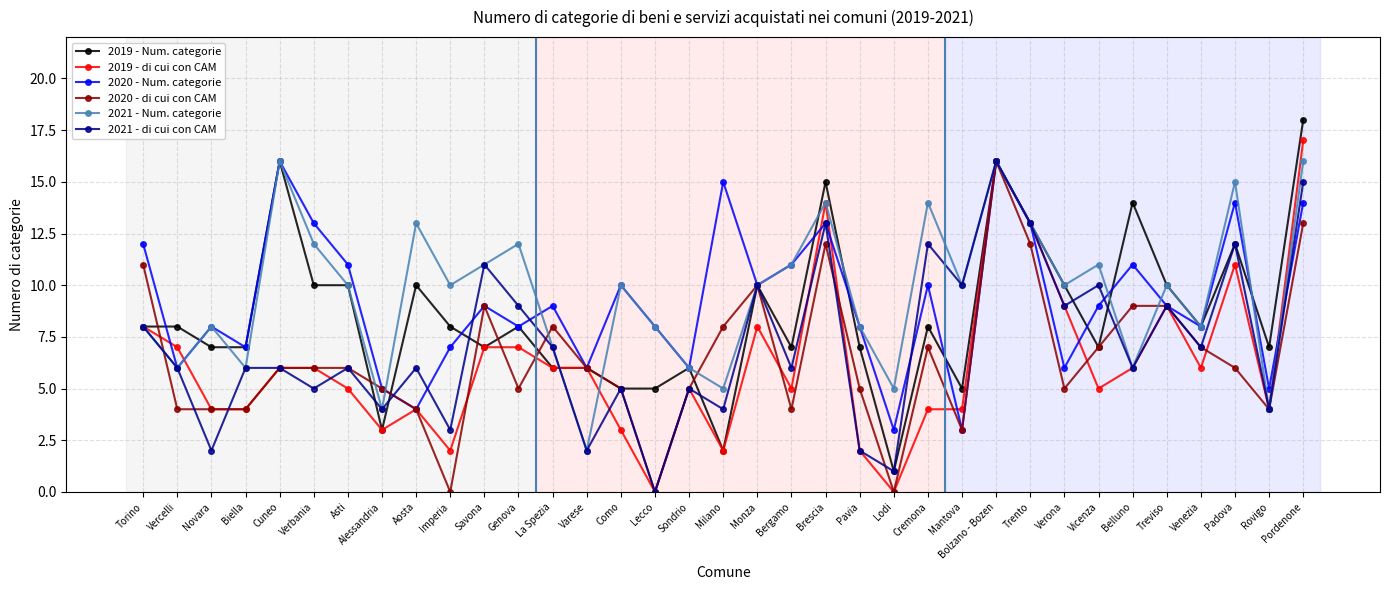

The value of 2019 - di cui con CAM at Genova is 7. True or false?

True